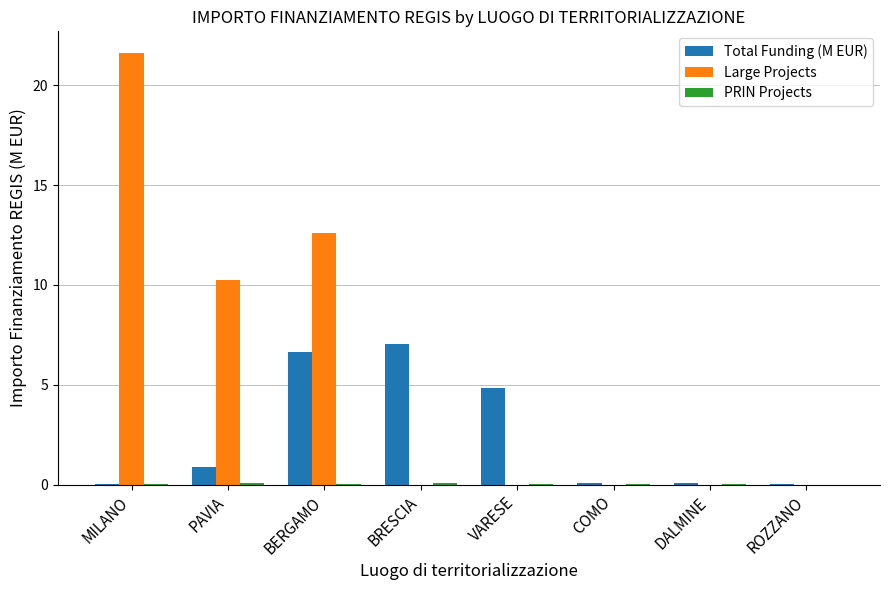

What is the maximum value shown in the chart?

21.6